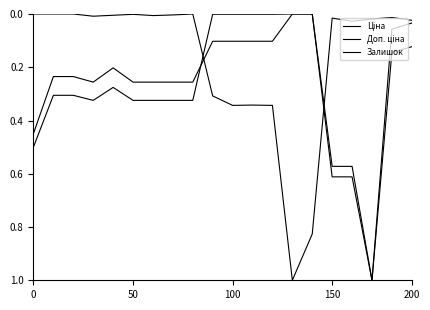

Does the chart have visible grid lines?

No